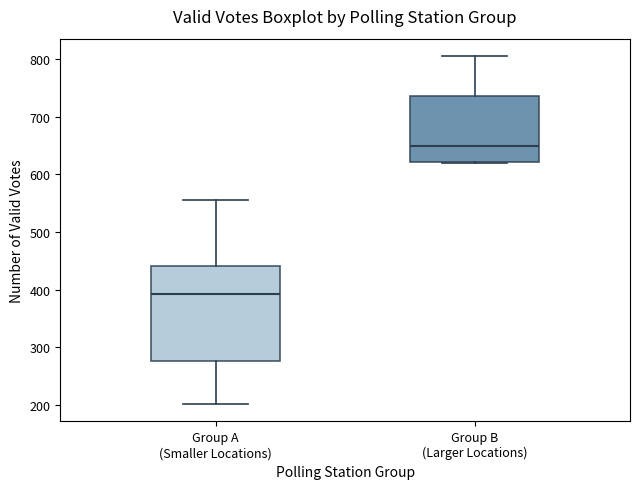

Where does the upper whisker of the box for Group A (Smaller Locations) end on the y-axis? The values are not printed on the chart, so give them approximately, as read against the axis.

560